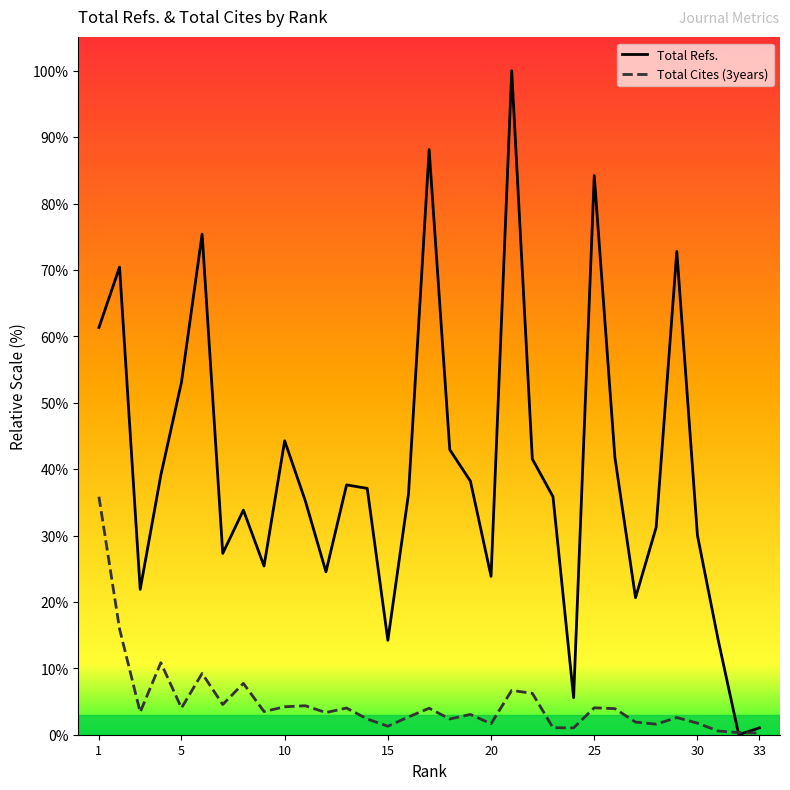

Rank the series by their maximum value, from lowest to highest.

Total Cites (3years), Total Refs.